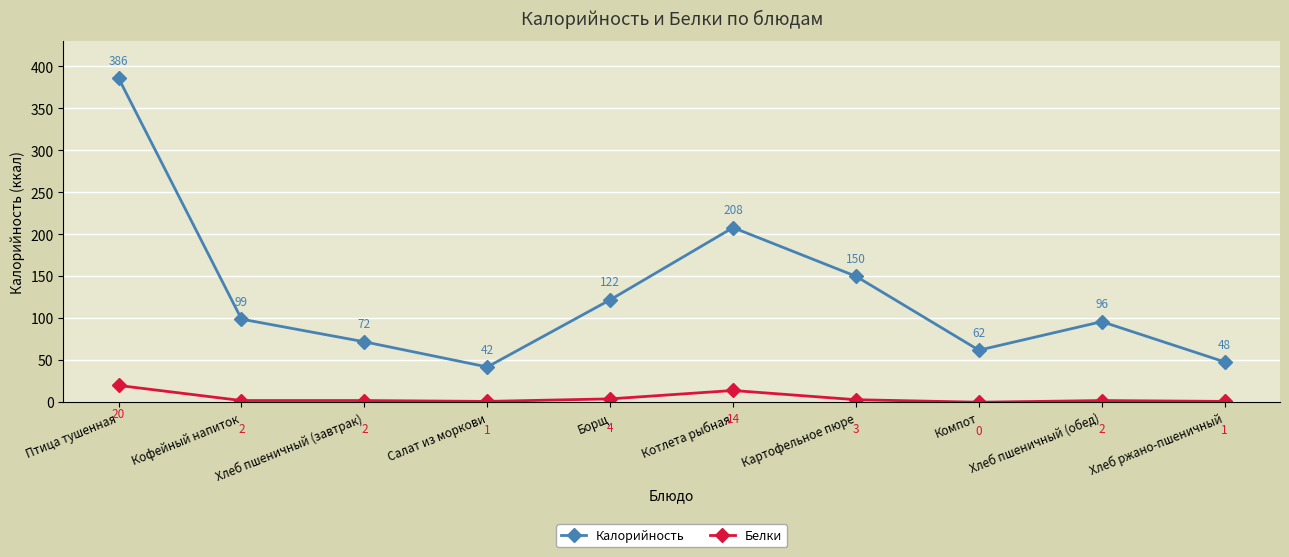

Is the value of Белки at Котлета рыбная greater than the value of Калорийность at Хлеб пшеничный (завтрак)?

No